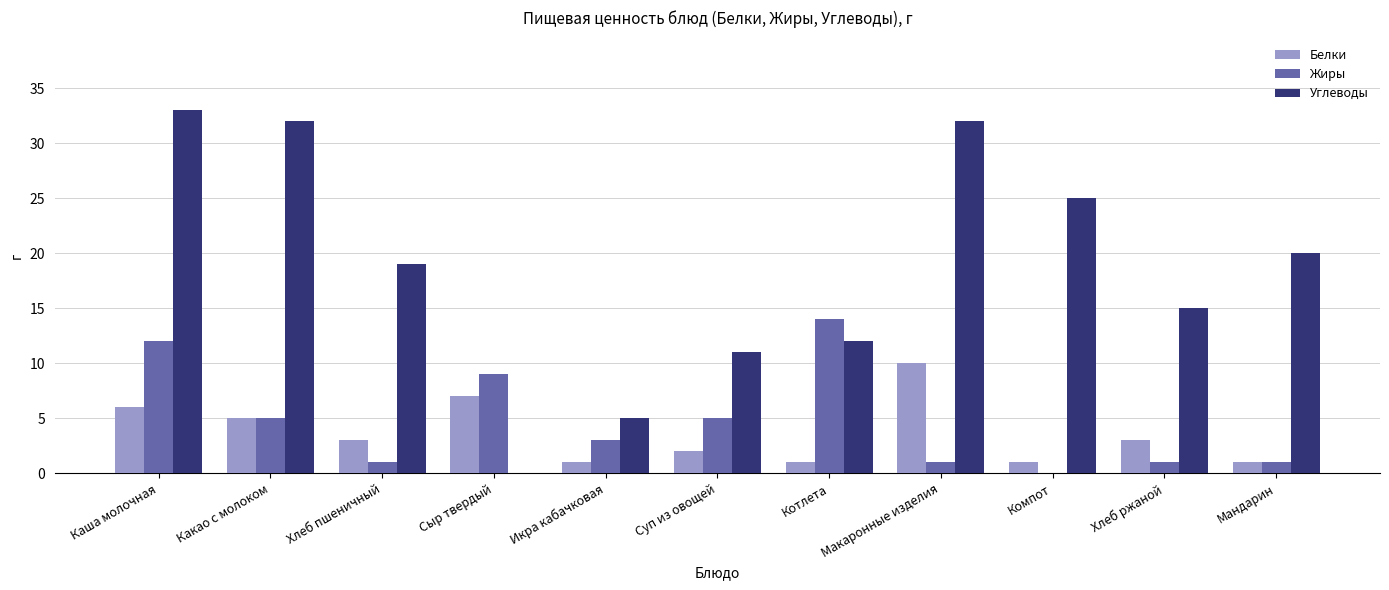

How many categories are shown in the chart?

11